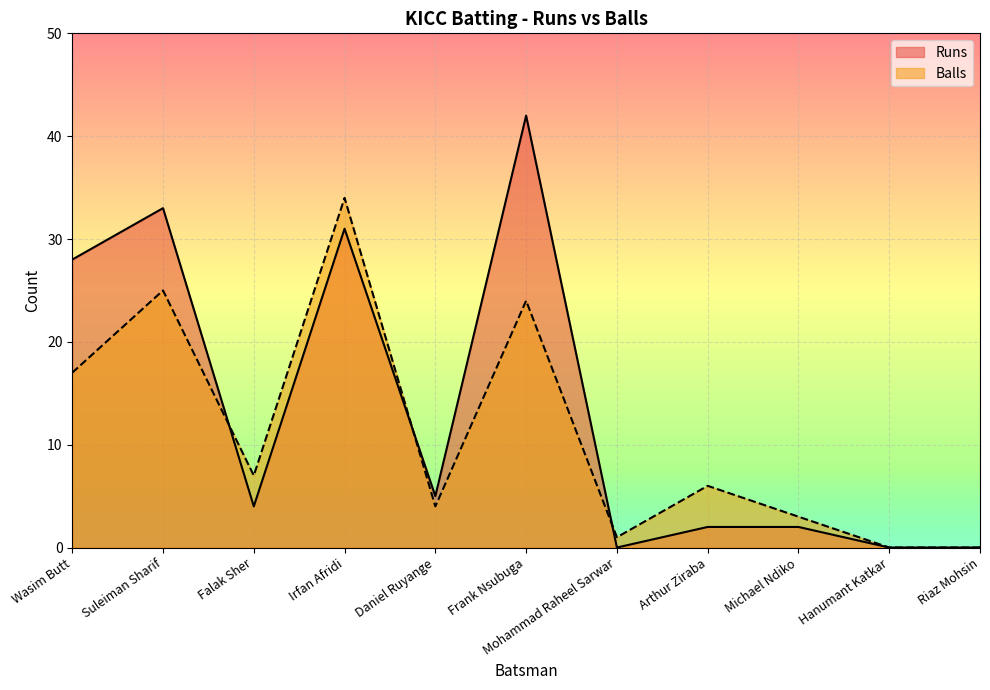

Reading left to right, list all the values displayed in this chart.

Runs: 28	33	4	31	5	42	0	2	2	0	0
Balls: 17	25	7	34	4	24	1	6	3	0	0